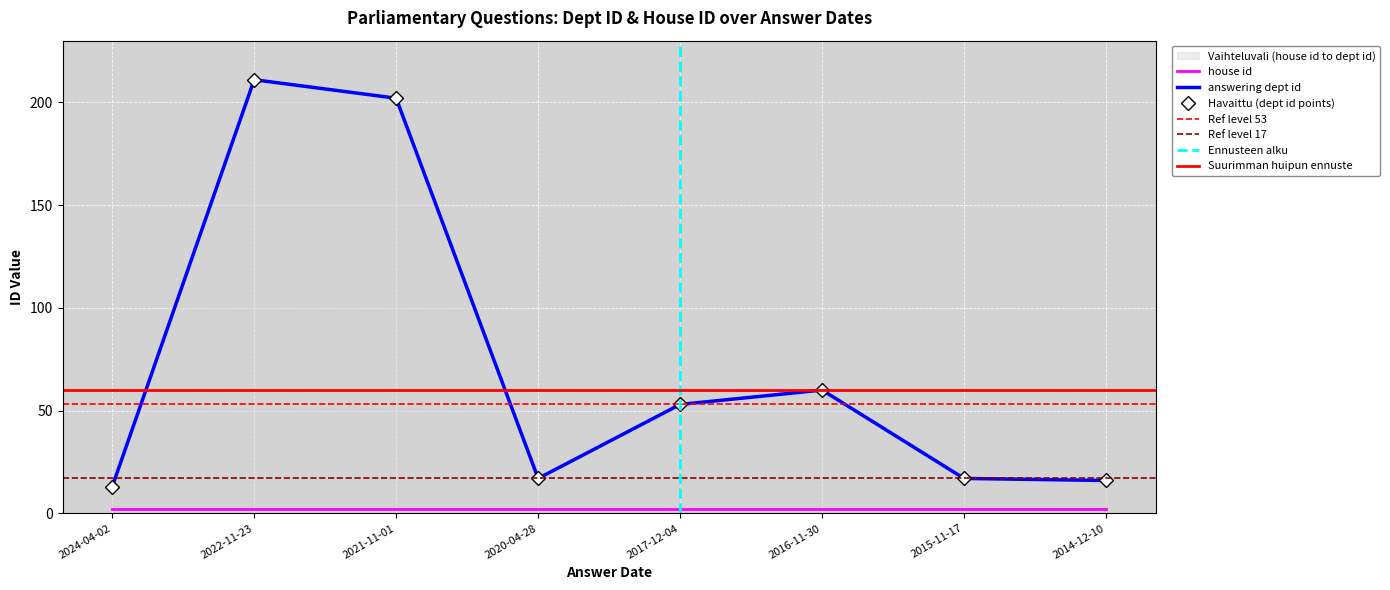

What is the change in value from 2020-04-28 to 2016-11-30?

+43